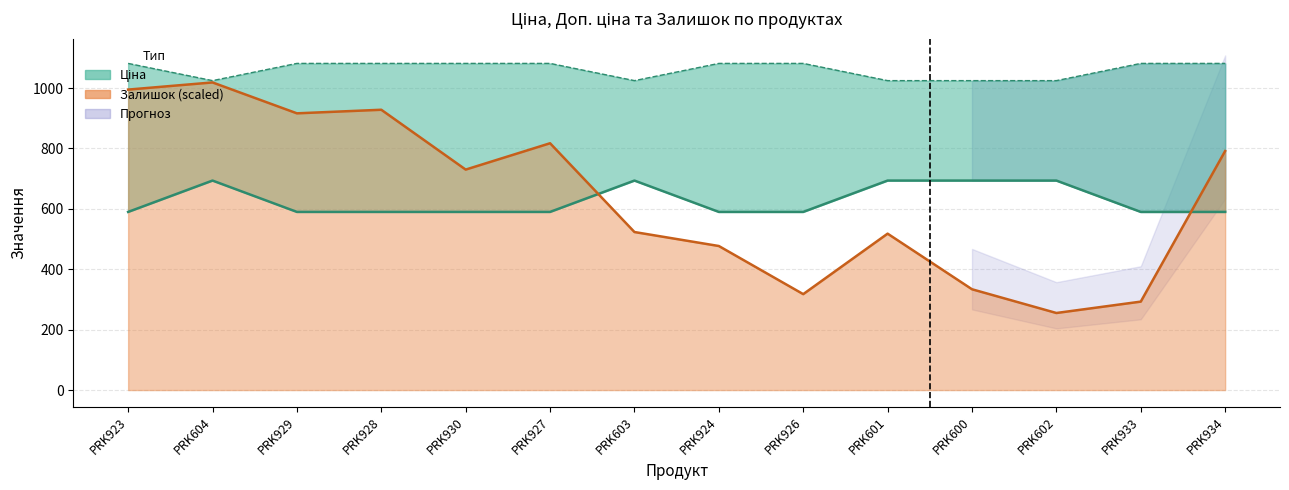

What is the difference between the Ціна values at PRK602 and PRK926?

103.8